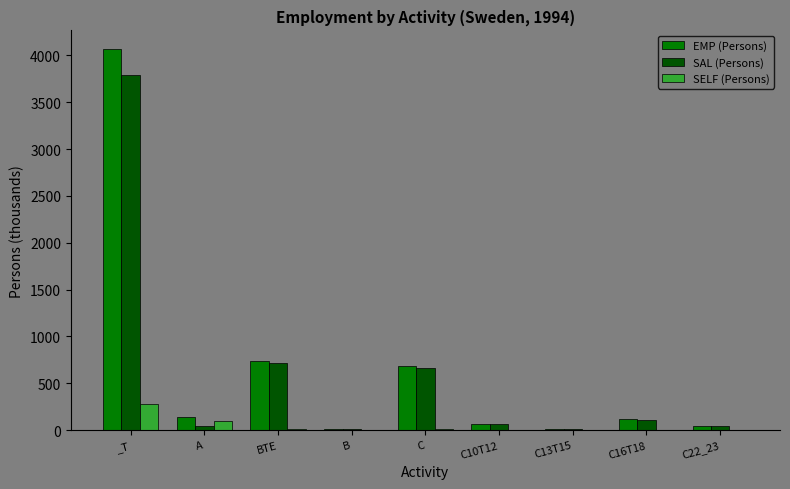

Where does the SAL (Persons) series first go above 69?

_T